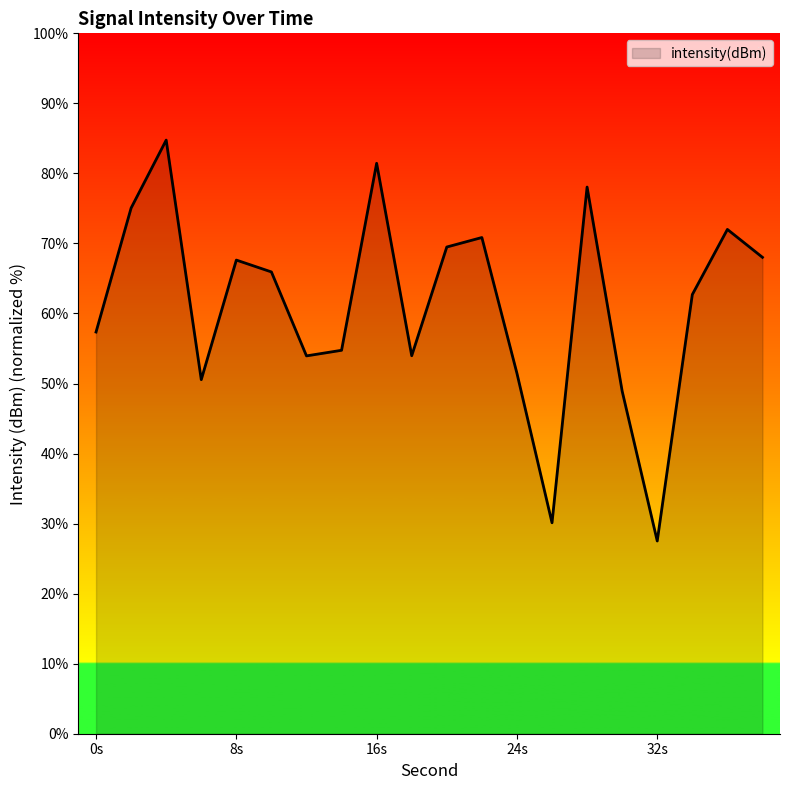

What is the minimum value shown in the chart?

27.5